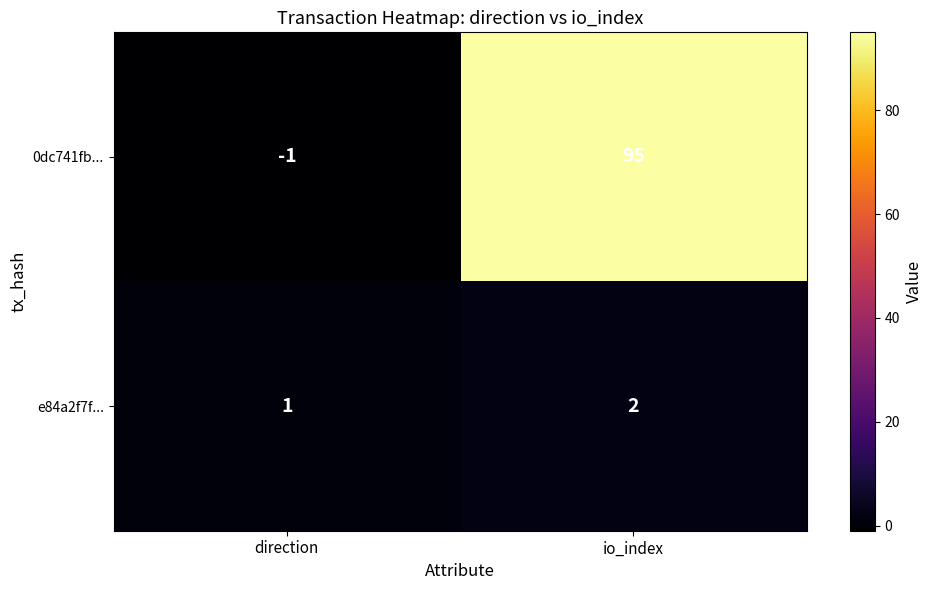

List the series in order of their peak value, highest first.

0dc741fb..., e84a2f7f...